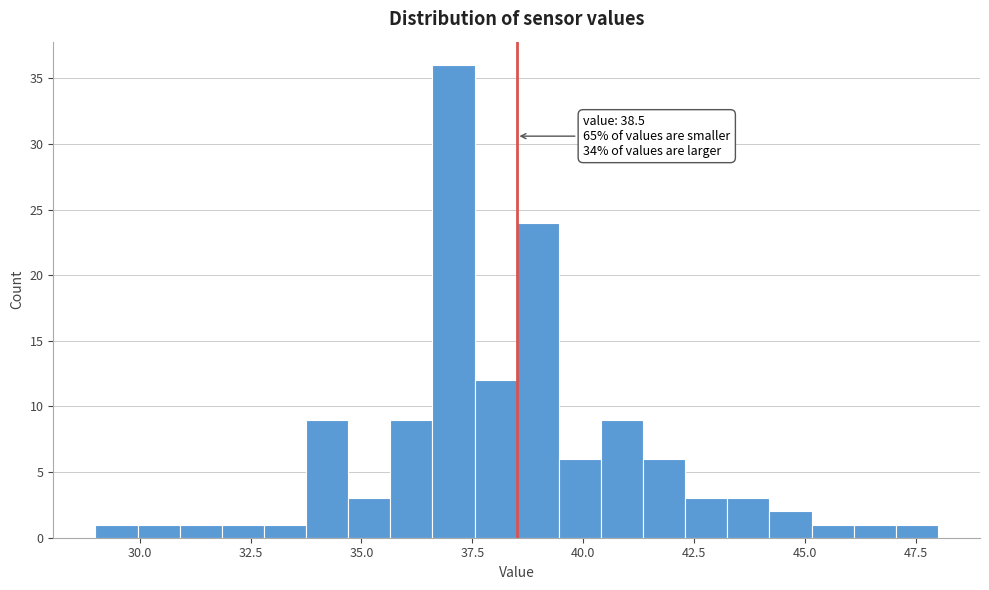

Around what value on the x-axis is the tallest bar? Give the approximate position of its centre, as read against the axis.

37.0